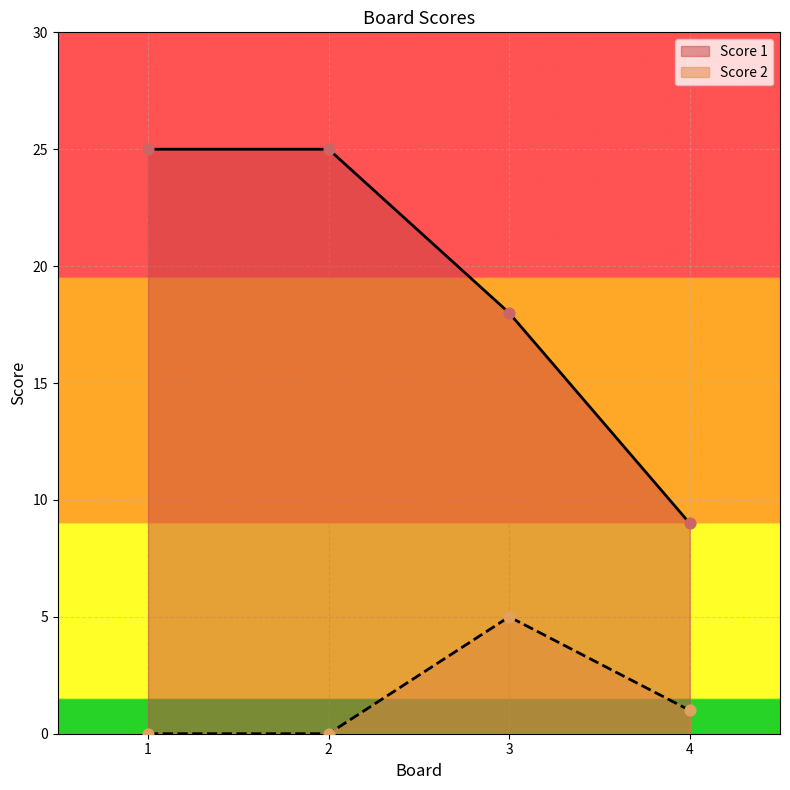

Which series has the largest total across all categories?

Score 1